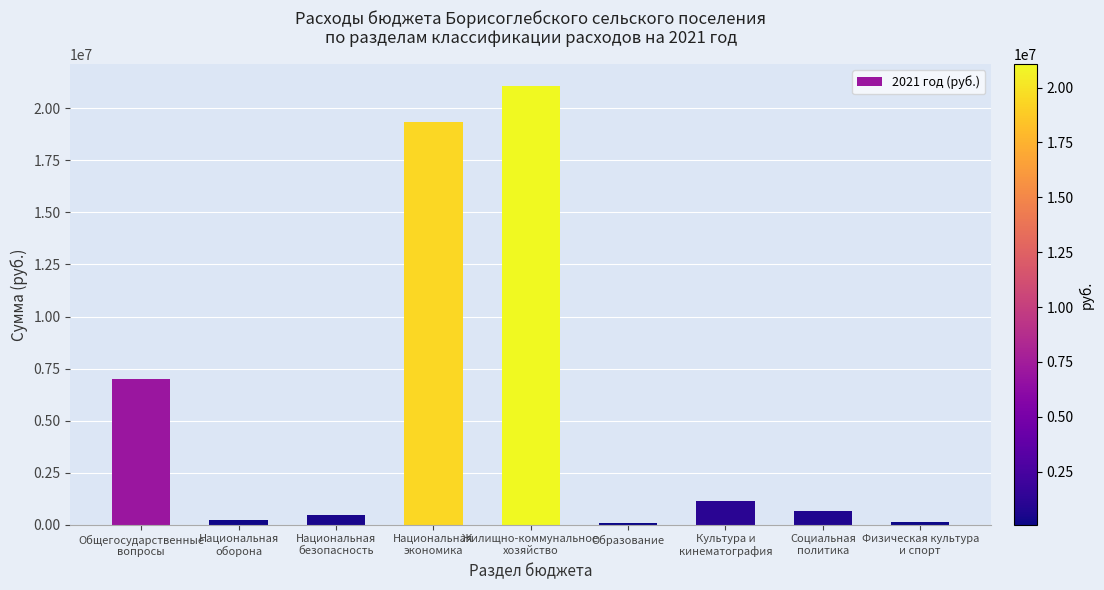

What is the average value?

5568012.9